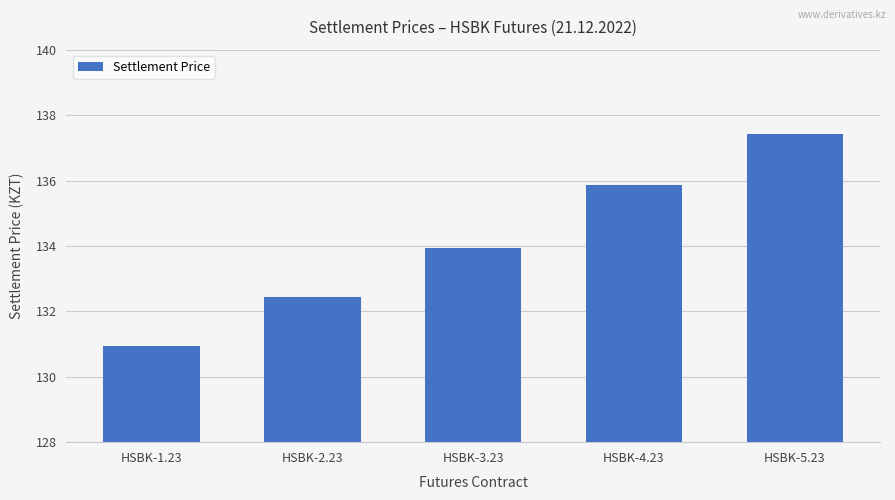

What is the label of the 5th bar from the left?

HSBK-5.23